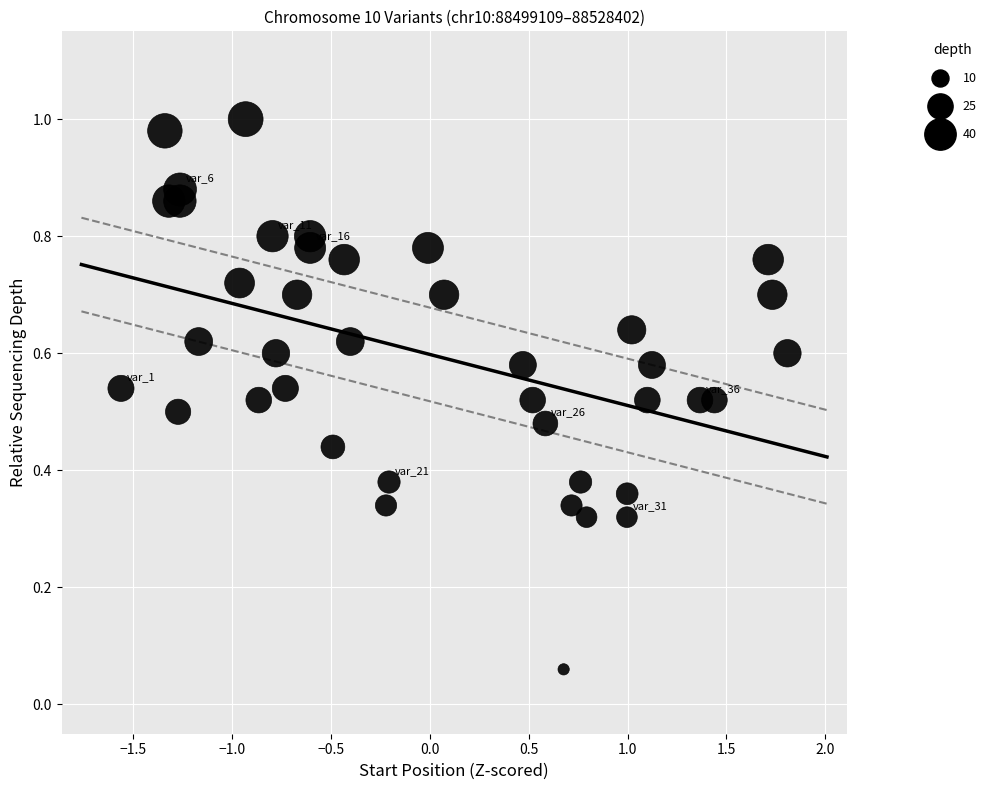

What is the range of X values (max minus min)?

3.4